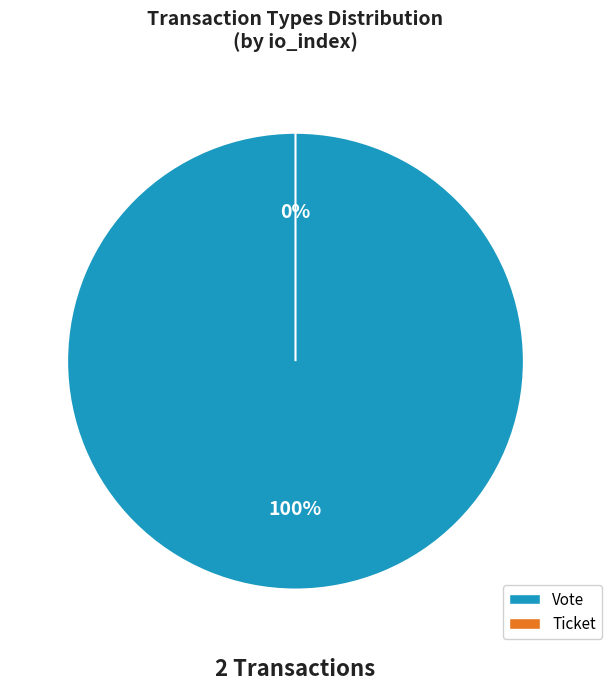

To the nearest percent, what portion does Vote (io_index=1) represent?

100%